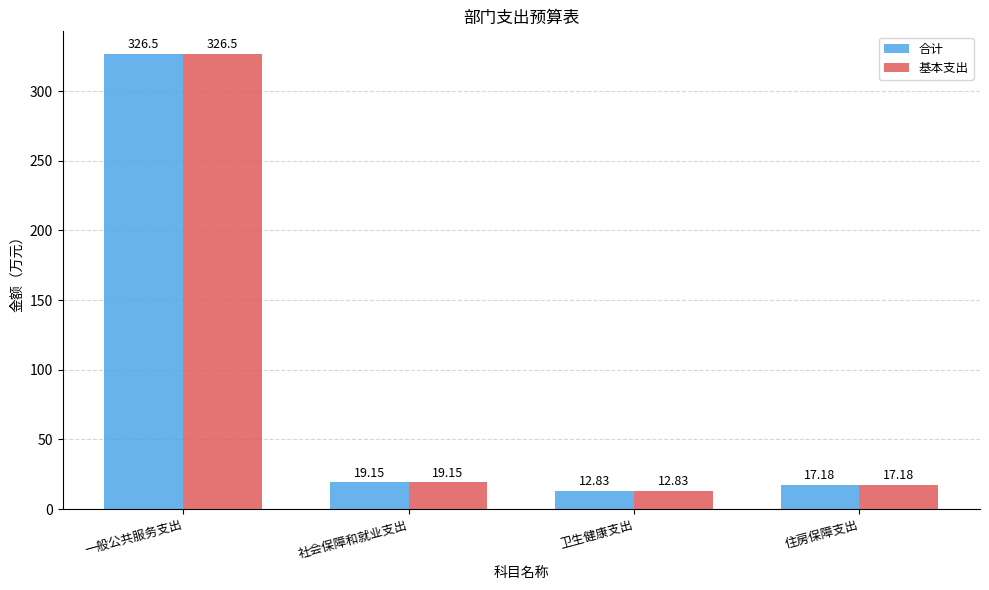

What are all the series names shown in the legend?

合计, 基本支出